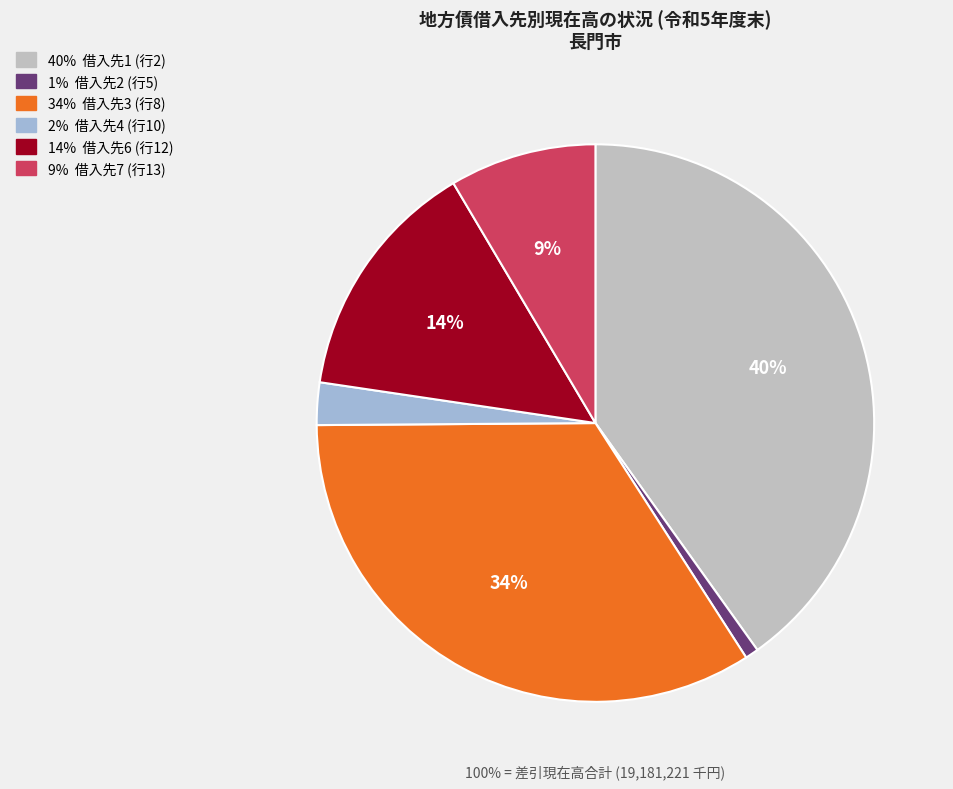

To the nearest percent, what is the combined percentage of 7 and 2?

9%